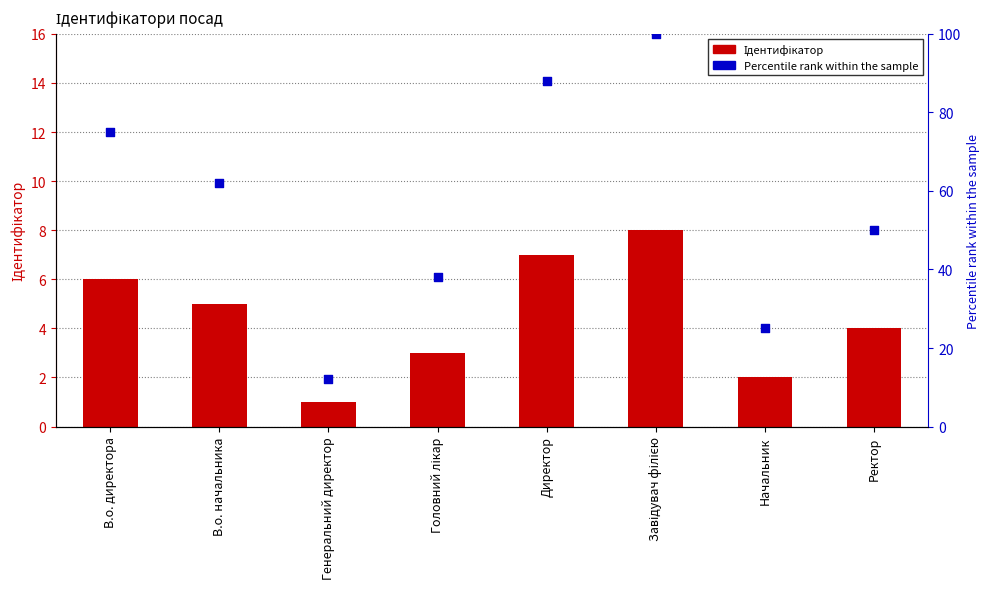

Is the value of Percentile rank at Начальник greater than the value of Ідентифікатор at Ректор?

Yes